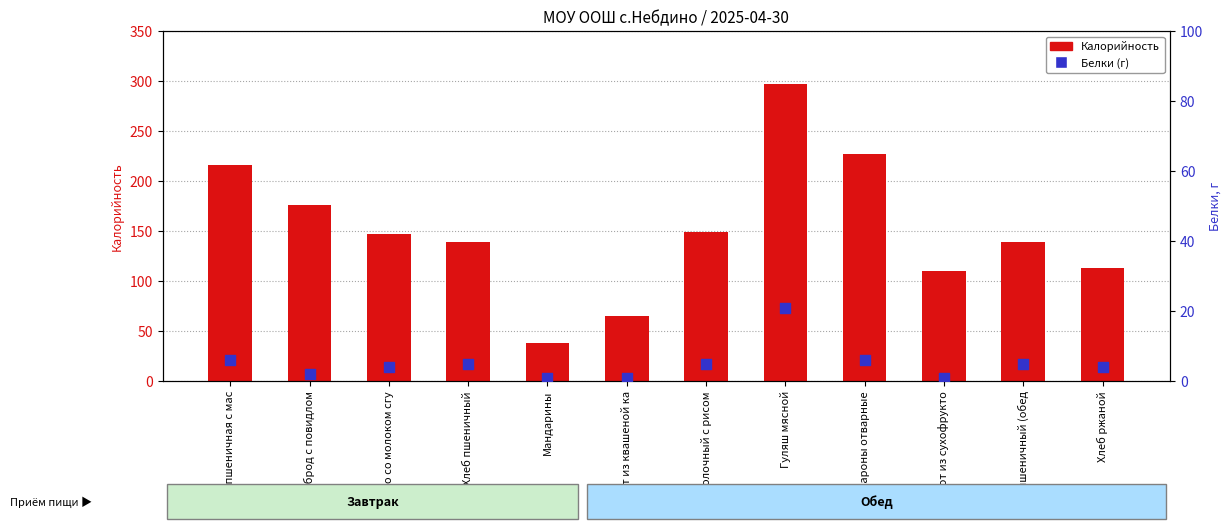

Is the value of Белки (г) at Бутерброд с повидлом greater than the value of Калорийность at Компот из сухофрукто?

No